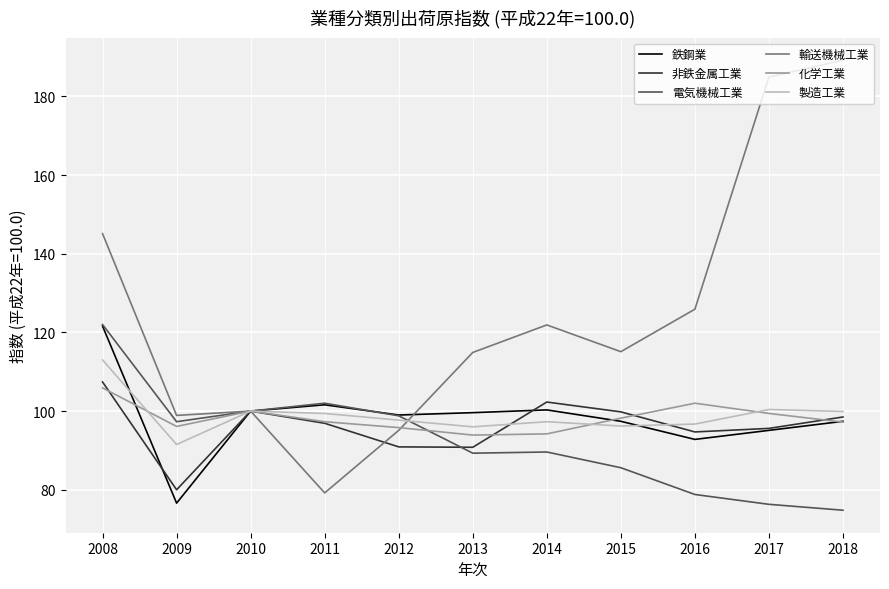

Between 2010 and 2014, which series saw the biggest shift?

輸送機械工業